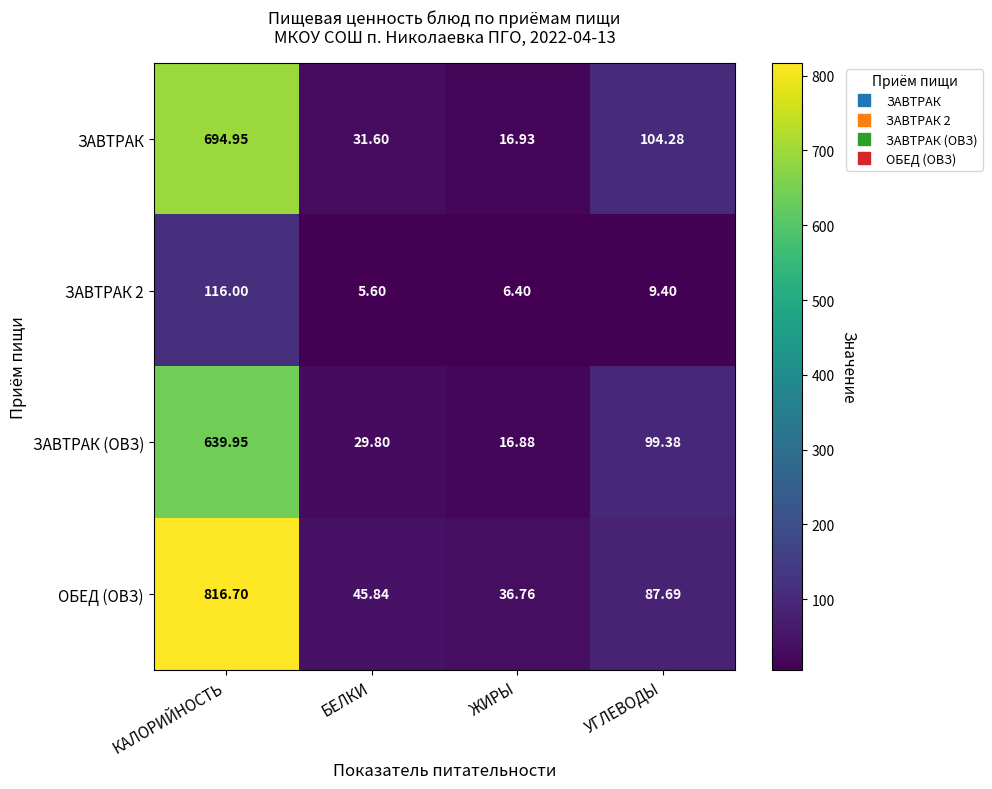

At how many categories does at least one series exceed 199?

1